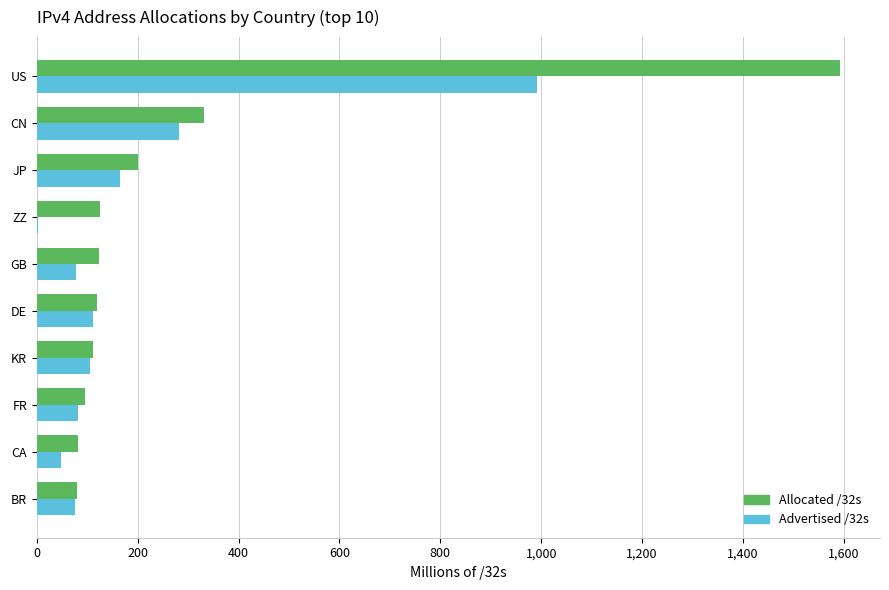

What is the average value of the Allocated /32s series?

286.3